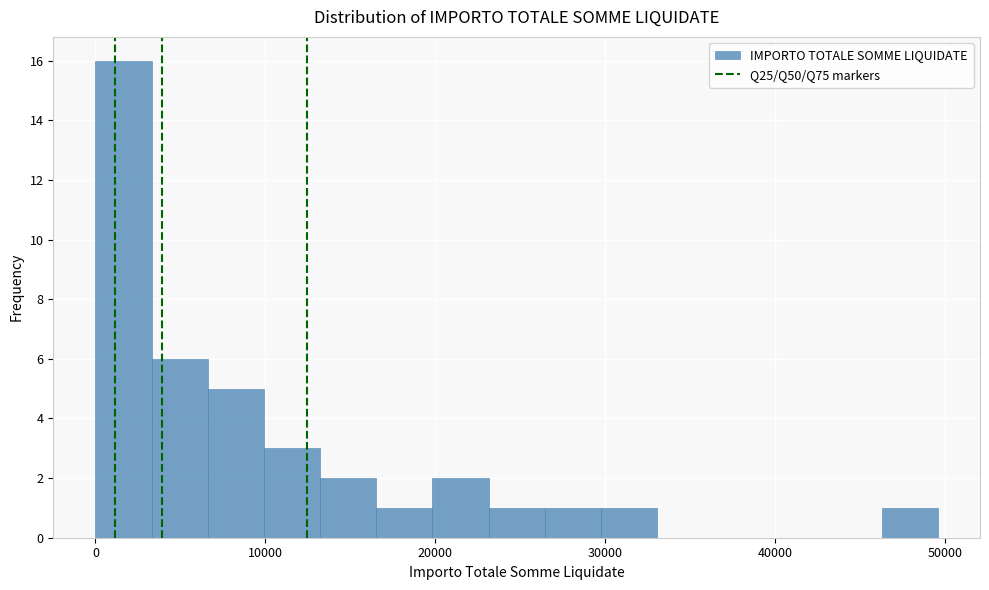

Read against the x-axis, roughly where is the centre of the tallest bar?

2000